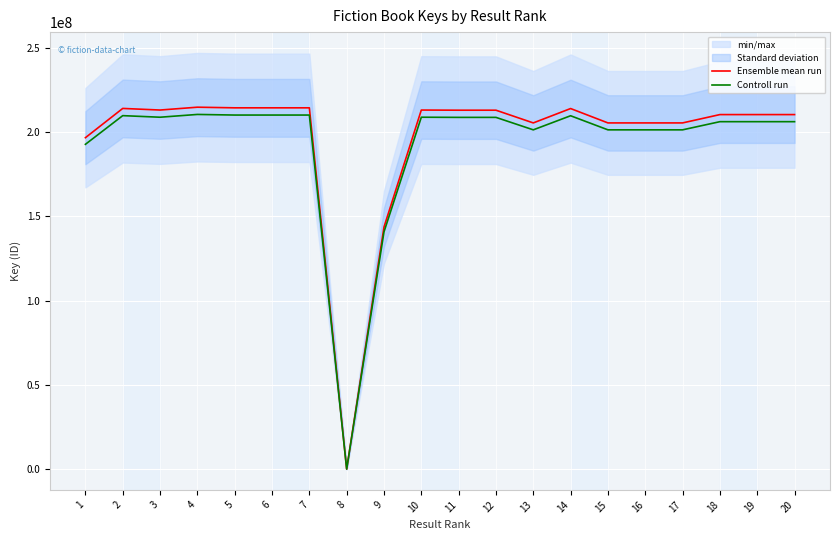

Where is Controll run nearest to the value 105280914?

9